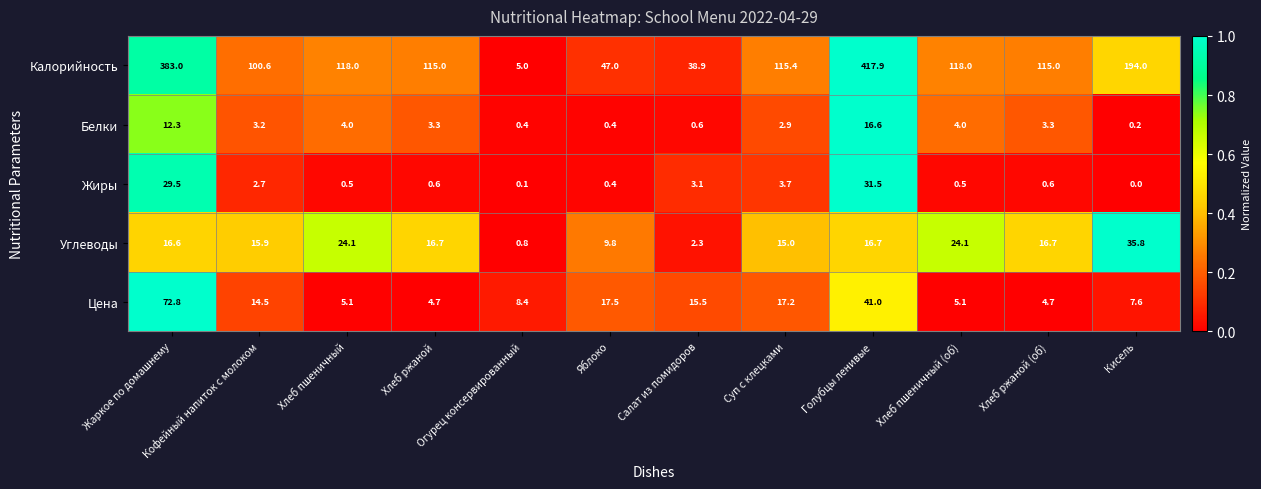

The Белки series shows 6.5 at Хлеб пшеничный. True or false?

False